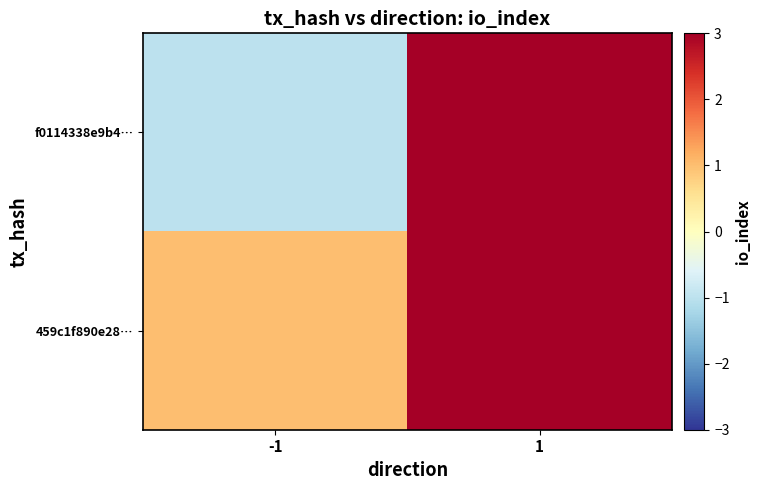

List the series in order of their peak value, highest first.

f0114338e9b4…, 459c1f890e28…